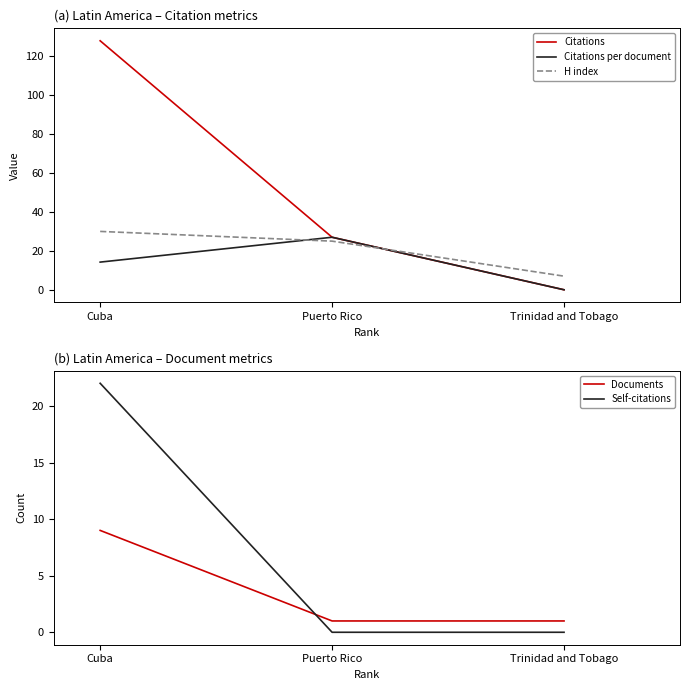

What is the value of the H index point at the 1st from the left?

30.0